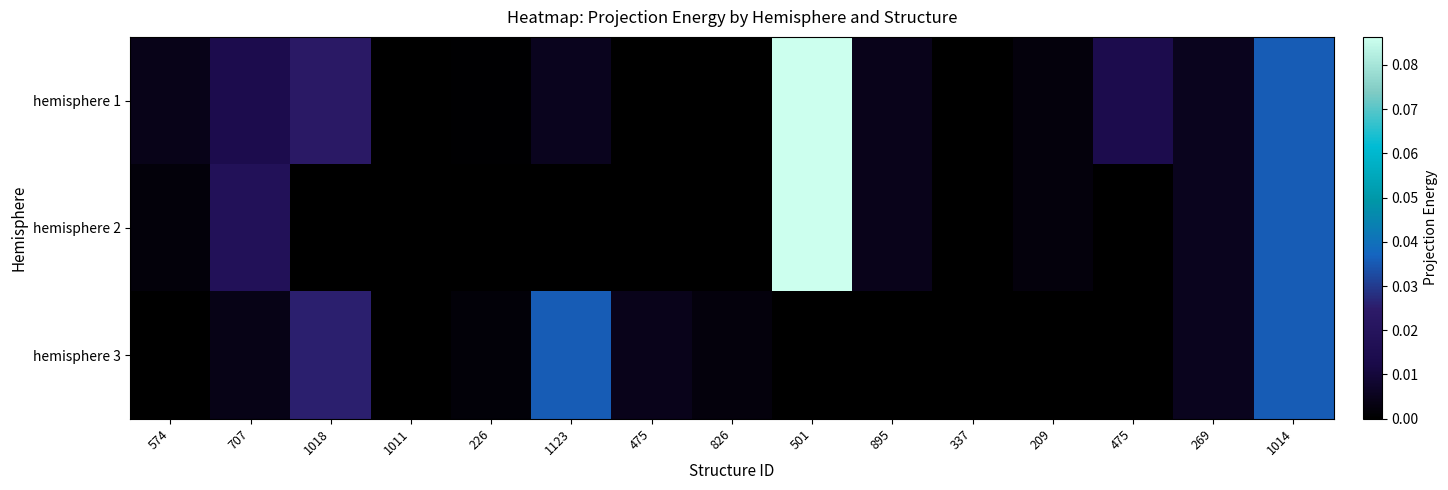

Reading left to right, list all the values displayed in this chart.

hemisphere 1: 574=0.0	707=0.0	1018=0.0	1011=0.0	226=0.0	1123=0.0	475=0.0	826=0.0	501=0.1	895=0.0	337=0.0	209=0.0	475=0.0	269=0.0	1014=0.0
hemisphere 2: 574=0.0	707=0.0	1018=0.0	1011=0.0	226=0.0	1123=0.0	475=0.0	826=0.0	501=0.1	895=0.0	337=0.0	209=0.0	475=0.0	269=0.0	1014=0.0
hemisphere 3: 574=0.0	707=0.0	1018=0.0	1011=0.0	226=0.0	1123=0.0	475=0.0	826=0.0	501=0.0	895=0.0	337=0.0	209=0.0	475=0.0	269=0.0	1014=0.0